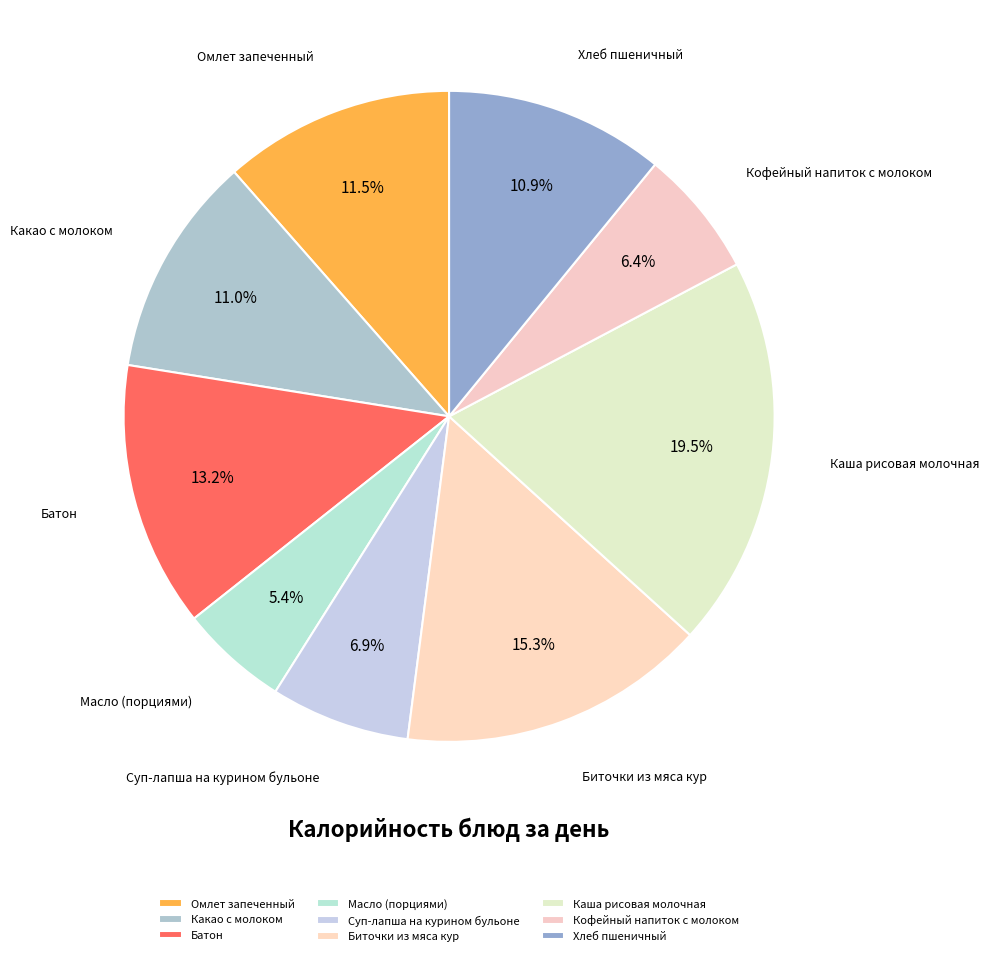

Do Омлет запеченный and Биточки из мяса кур together represent more than half of the pie?

No